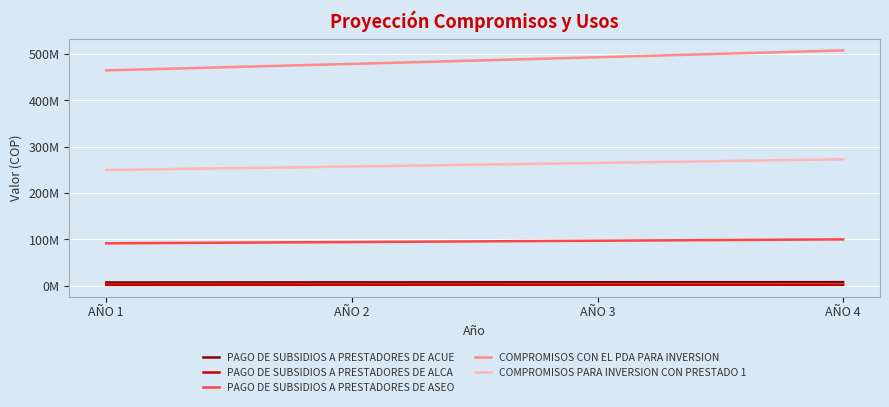

Rank the series by their maximum value, from highest to lowest.

COMPROMISOS CON EL PDA PARA INVERSION, COMPROMISOS PARA INVERSION CON PRESTADO 1, PAGO DE SUBSIDIOS A PRESTADORES DE ASEO, PAGO DE SUBSIDIOS A PRESTADORES DE ACUE, PAGO DE SUBSIDIOS A PRESTADORES DE ALCA